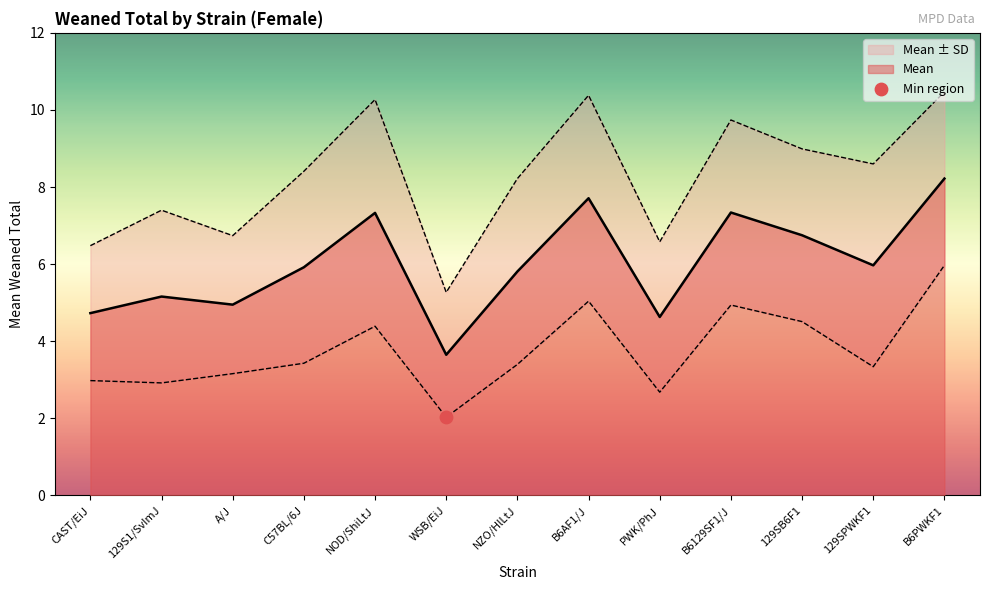

What is the approximate value of Mean at PWK/PhJ?

4.6